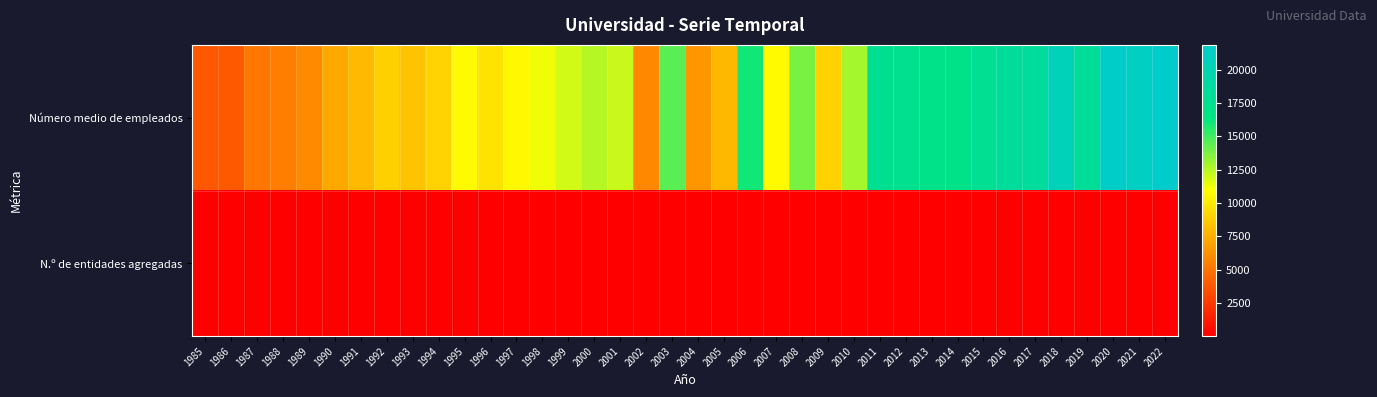

Reading left to right, extract all data points from this chart.

Número medio de empleados: 1985=3844.0	1986=3902.0	1987=5099.0	1988=5441.0	1989=5928.0	1990=7226.0	1991=8019.0	1992=8892.0	1993=8418.0	1994=8976.0	1995=10743.0	1996=9824.0	1997=10609.0	1998=11254.0	1999=11908.0	2000=12539.0	2001=12094.0	2002=5879.0	2003=14526.0	2004=6488.0	2005=7871.0	2006=16045.0	2007=10746.0	2008=13811.0	2009=9039.0	2010=12863.0	2011=17673.0	2012=17462.0	2013=17105.0	2014=17086.0	2015=17764.0	2016=18351.0	2017=18375.0	2018=20572.1	2019=18183.0	2020=21568.0	2021=21141.3	2022=21877.7
N.º de entidades agregadas: 1985=3.0	1986=3.0	1987=3.0	1988=3.0	1989=3.0	1990=3.0	1991=4.0	1992=4.0	1993=4.0	1994=4.0	1995=4.0	1996=4.0	1997=5.0	1998=5.0	1999=5.0	2000=5.0	2001=5.0	2002=5.0	2003=5.0	2004=5.0	2005=5.0	2006=5.0	2007=5.0	2008=5.0	2009=5.0	2010=5.0	2011=5.0	2012=5.0	2013=5.0	2014=5.0	2015=5.0	2016=5.0	2017=5.0	2018=5.0	2019=5.0	2020=5.0	2021=5.0	2022=5.0